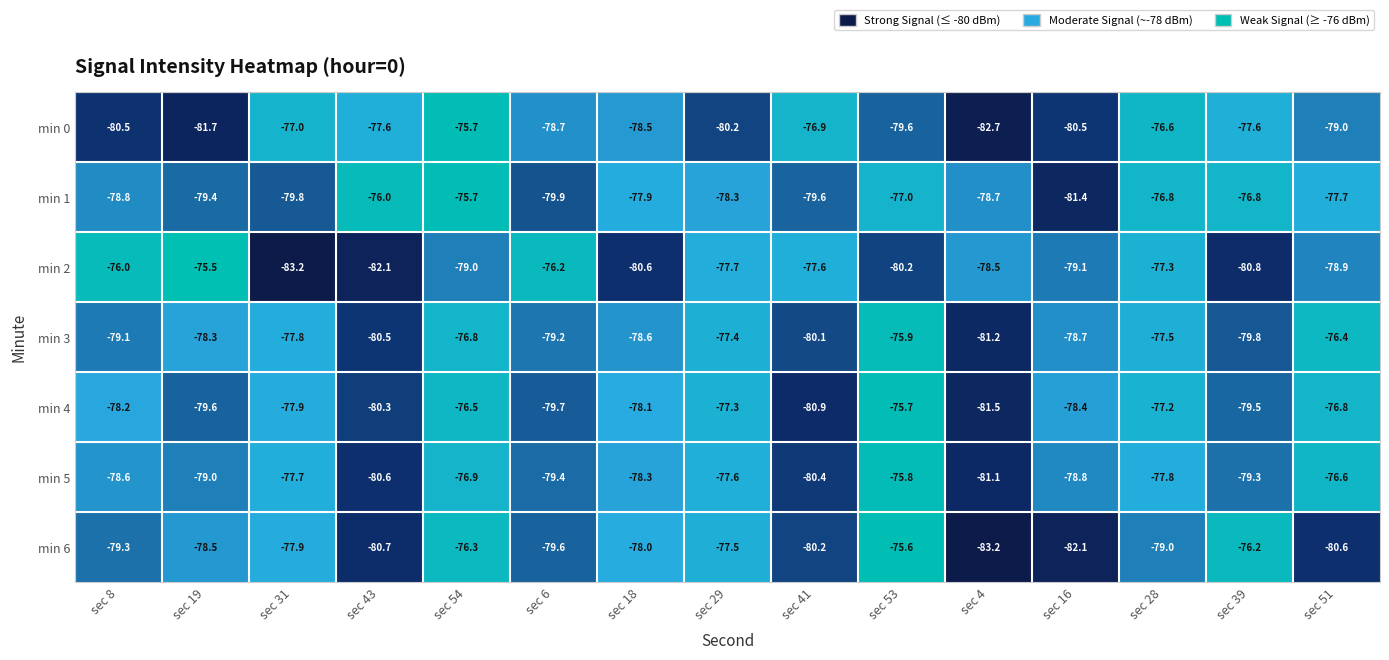

The value of min 2 at sec 51 is -116.2. True or false?

False